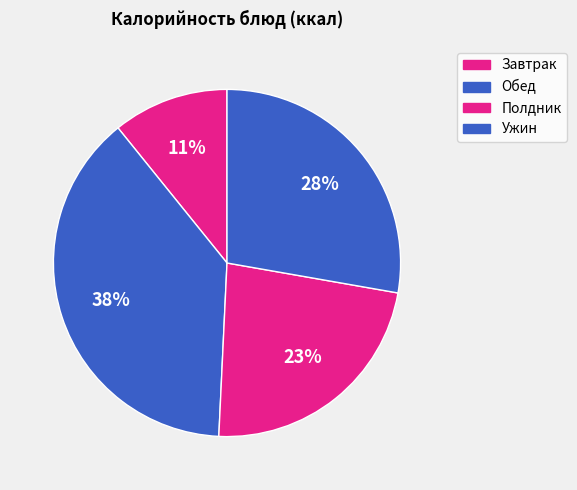

Count the number of slices in the pie.

4